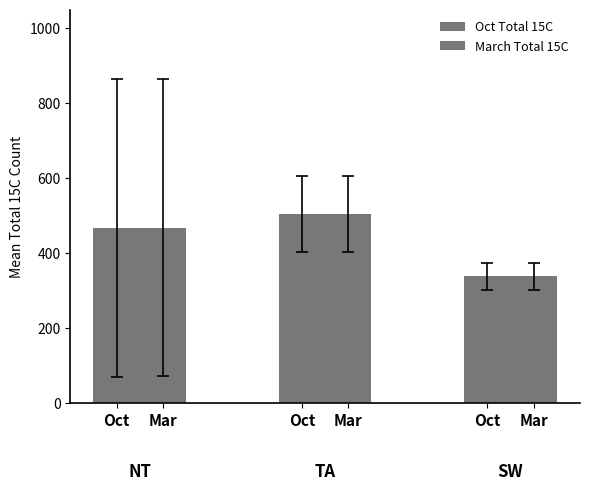

How many groups of bars are there?

3